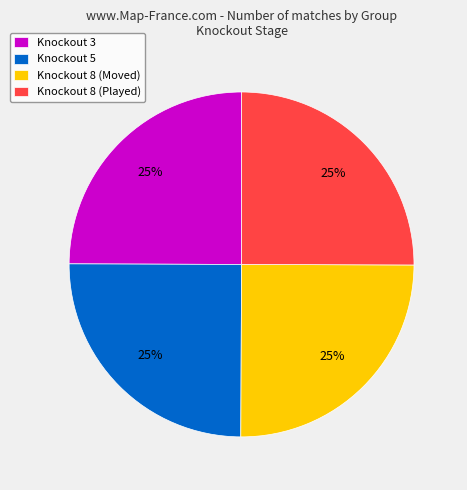

Is there a majority slice in this chart?

No